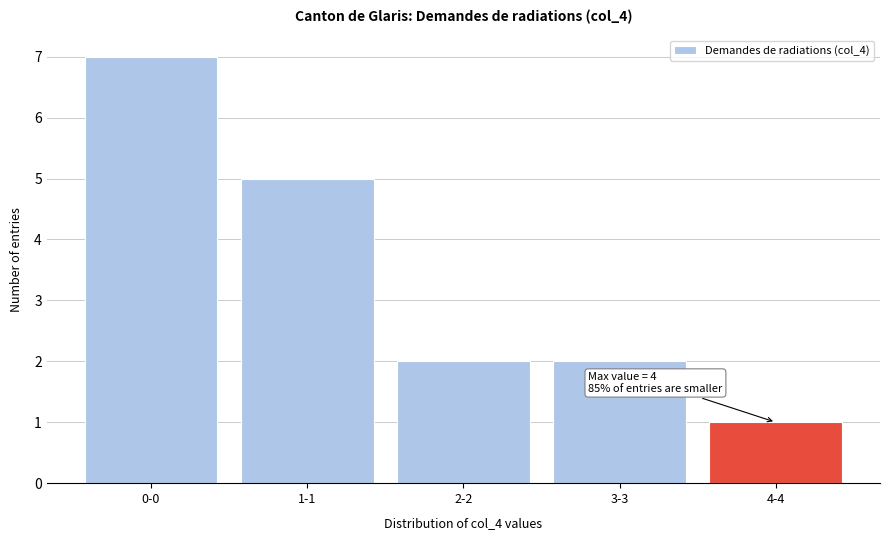

Reading left to right, what are all the values shown in this chart?

7	5	2	2	1